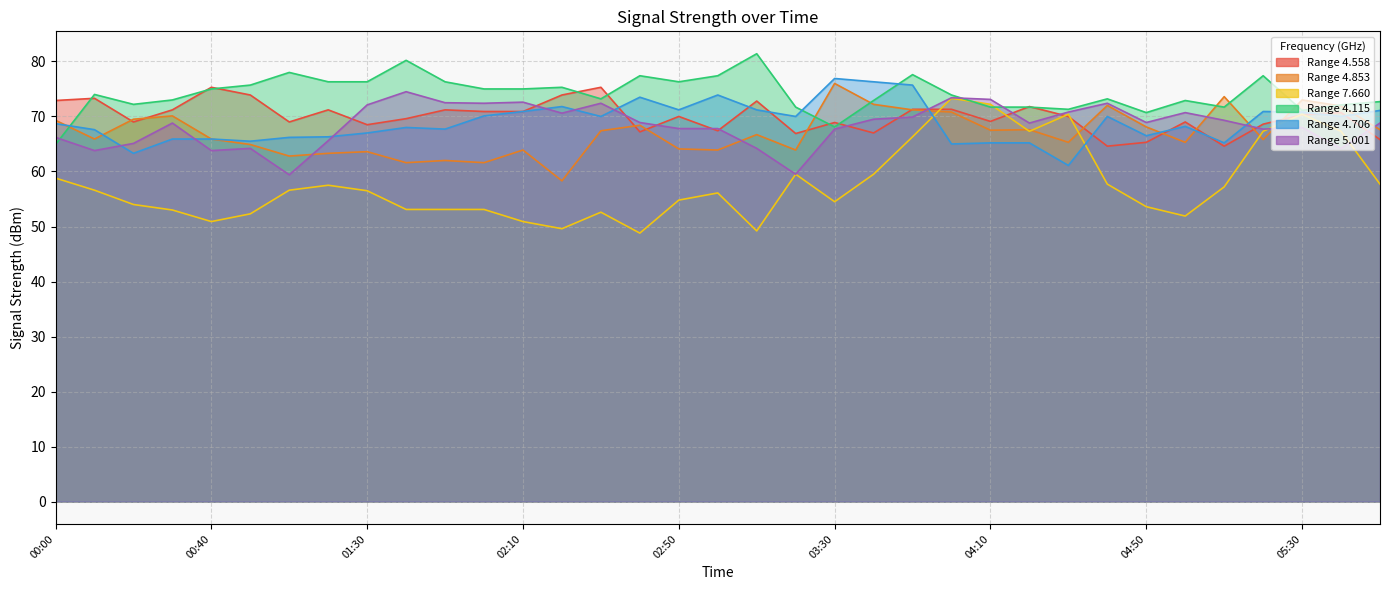

True or false: 4.558 has a value of 118.8 at 04:20.

False